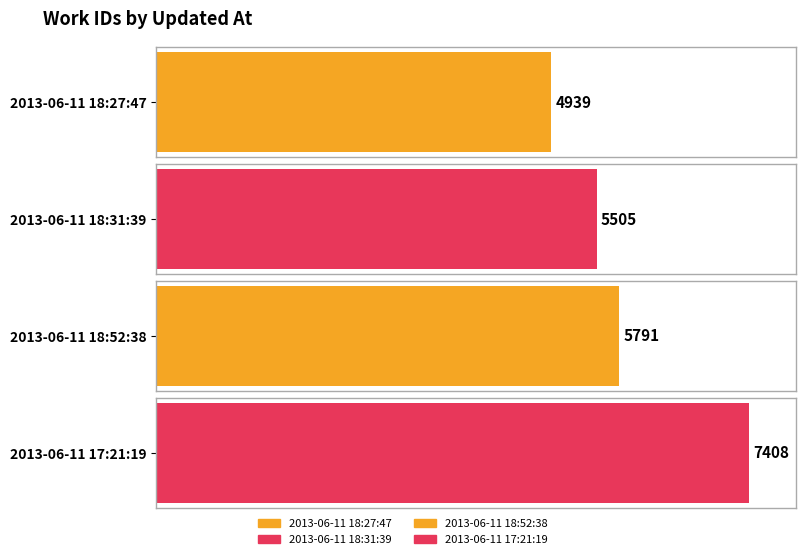

Count the number of values greater than 5791.

1